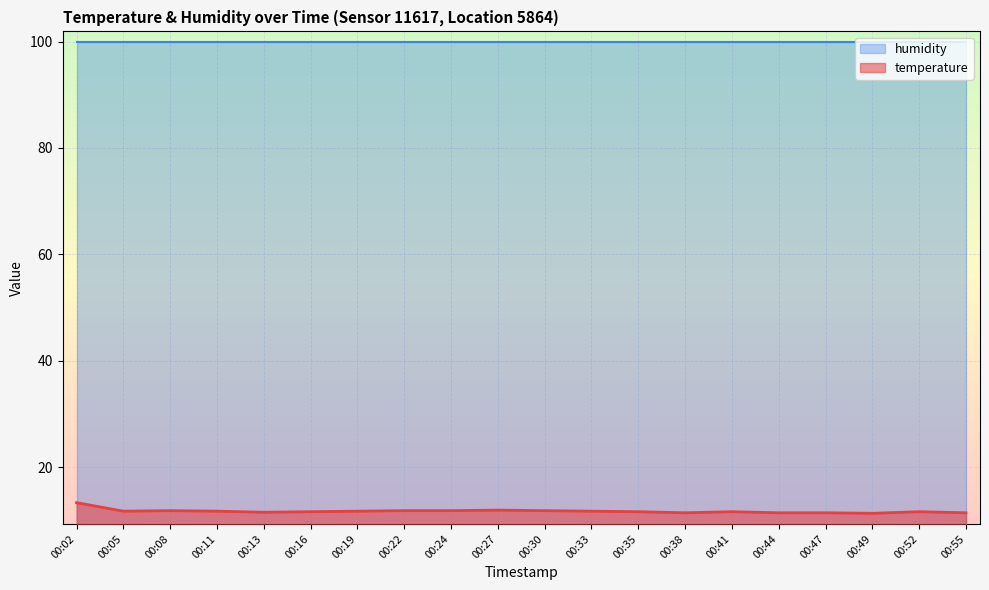

Rank the categories by value from highest to lowest.

00:02, 00:27, 00:08, 00:22, 00:24, 00:30, 00:05, 00:11, 00:19, 00:33, 00:16, 00:35, 00:41, 00:52, 00:13, 00:38, 00:44, 00:47, 00:55, 00:49